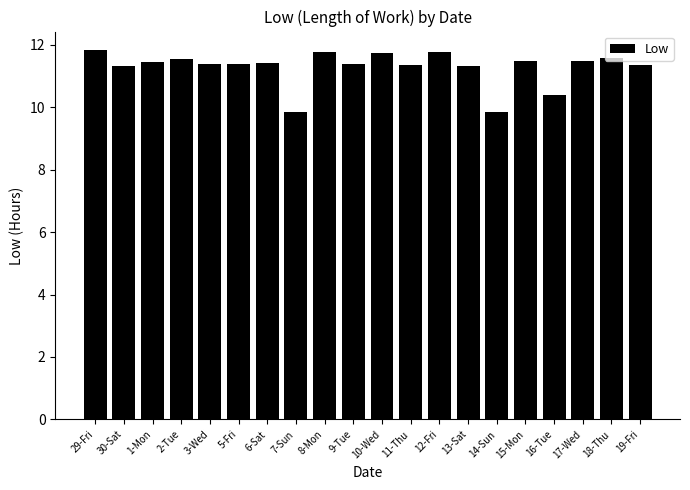

What is the difference between the second highest and second lowest values?

1.9